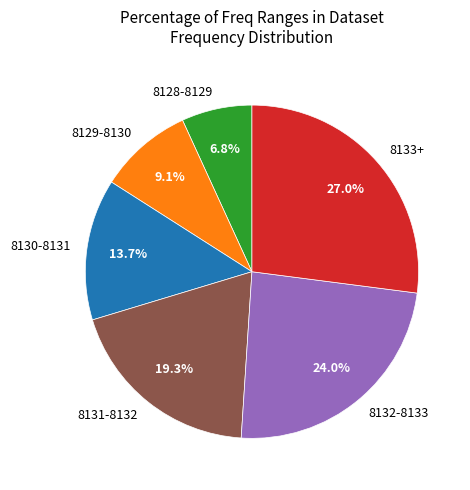

What is the smallest slice in the pie chart?

8128-8129